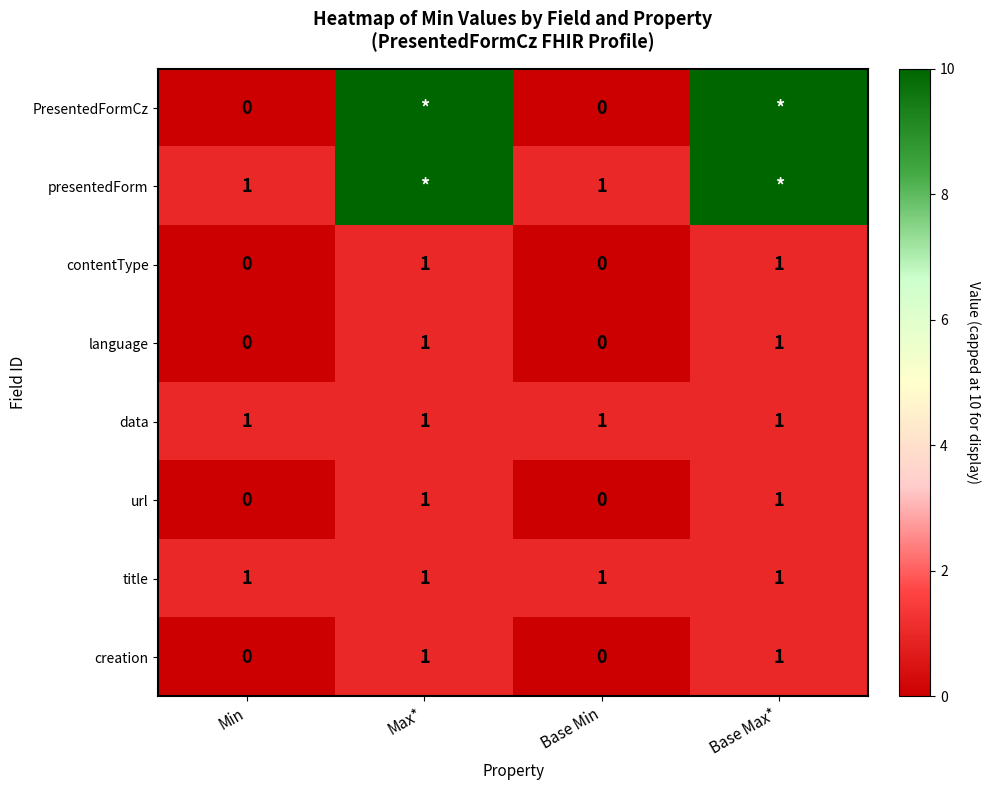

The value of url at Base Min is 0. True or false?

True